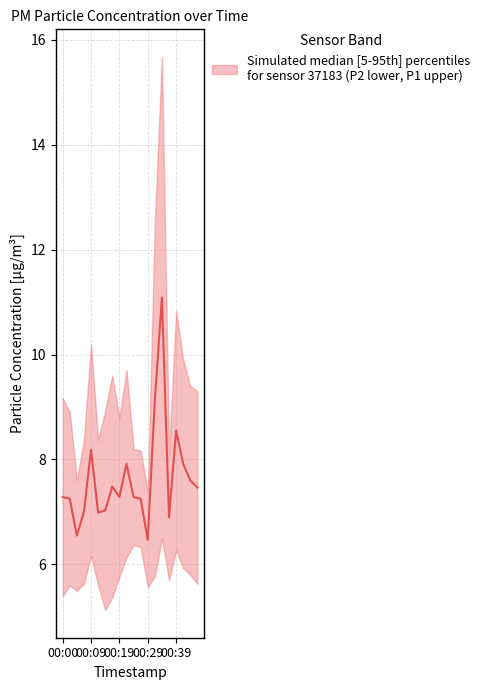

True or false: there are more than 0 points higher than both neighbors.

True